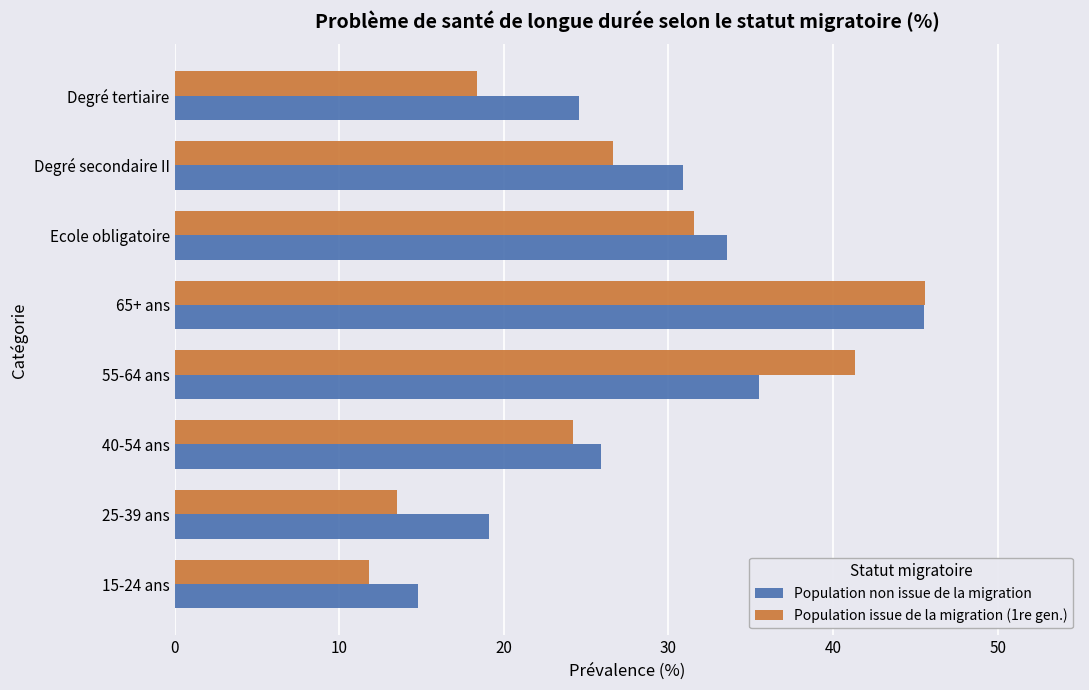

Which series has the largest total across all categories?

Population non issue de la migration